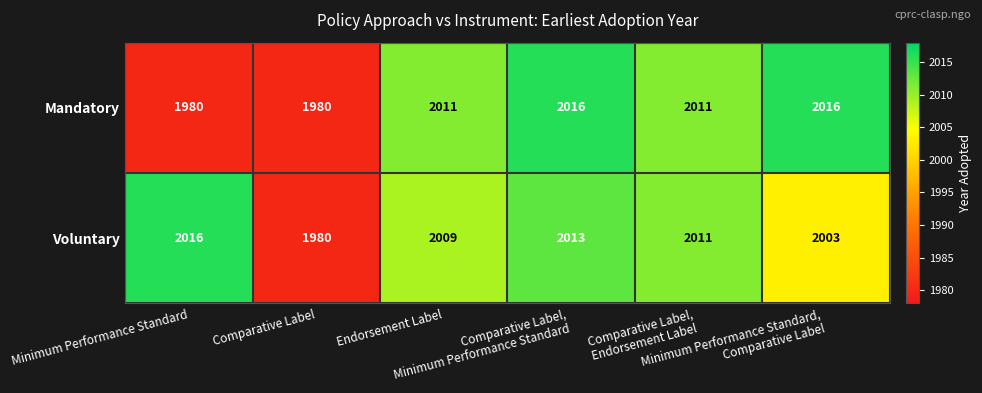

Which series has the largest total across all categories?

Voluntary